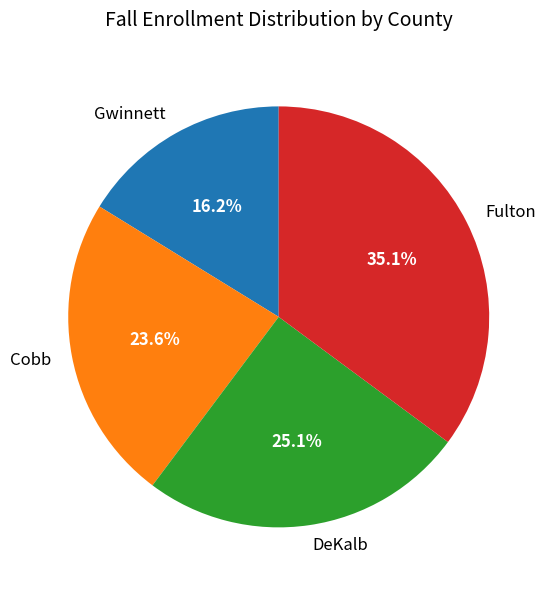

What is the largest slice in the pie chart?

Fulton